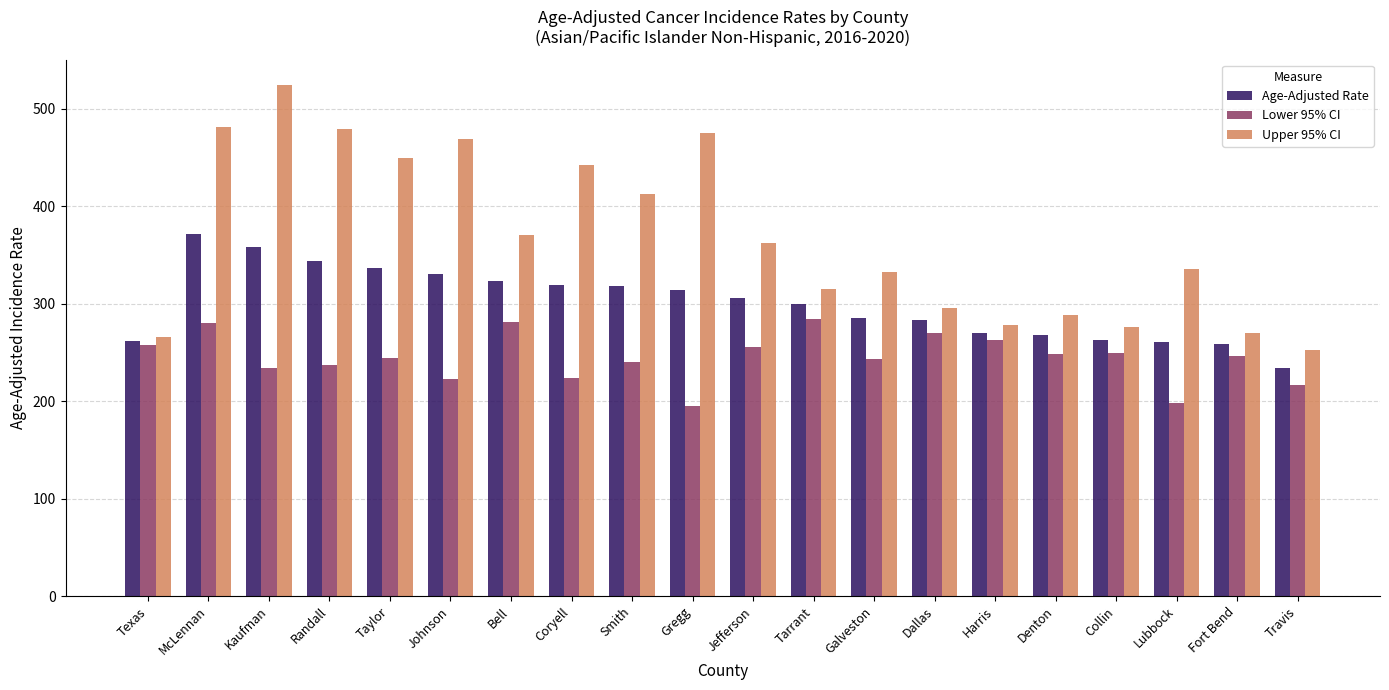

Rank the series by their average value, from highest to lowest.

Upper 95% CI, Age-Adjusted Rate, Lower 95% CI